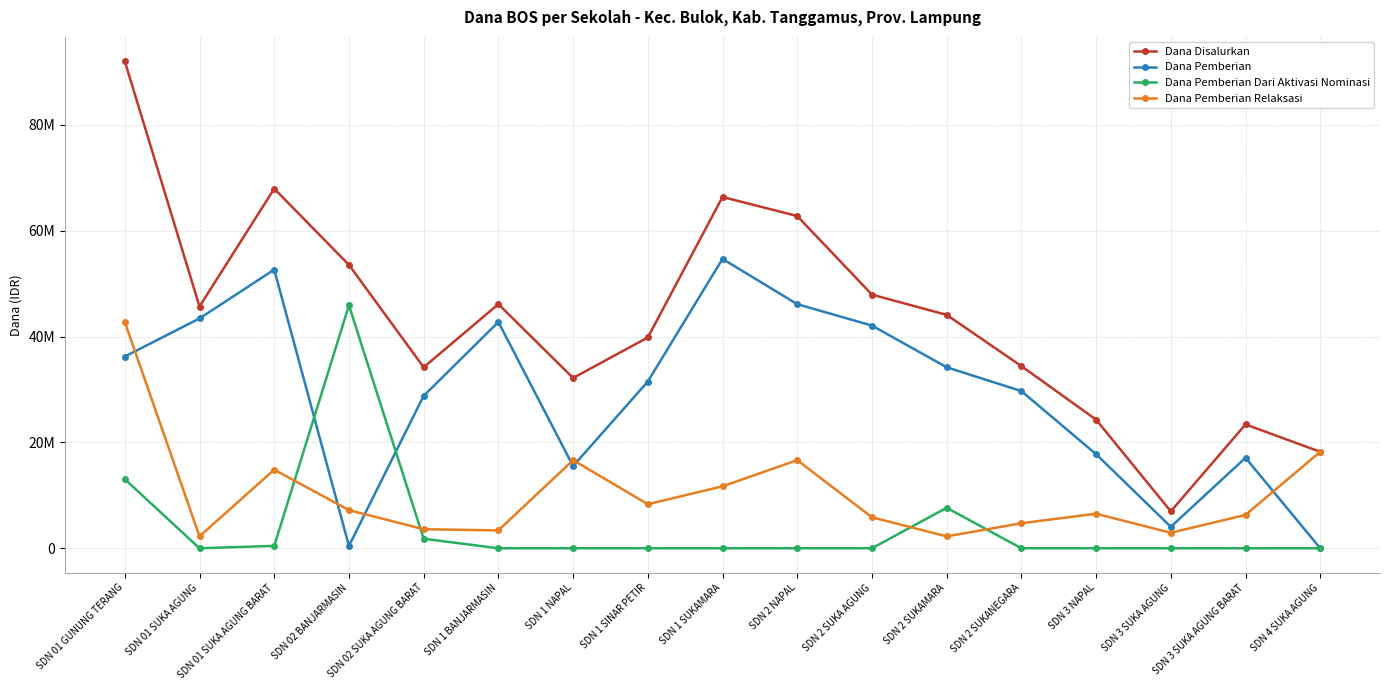

What is the label of the 16th point from the right?

SDN 01 SUKA AGUNG